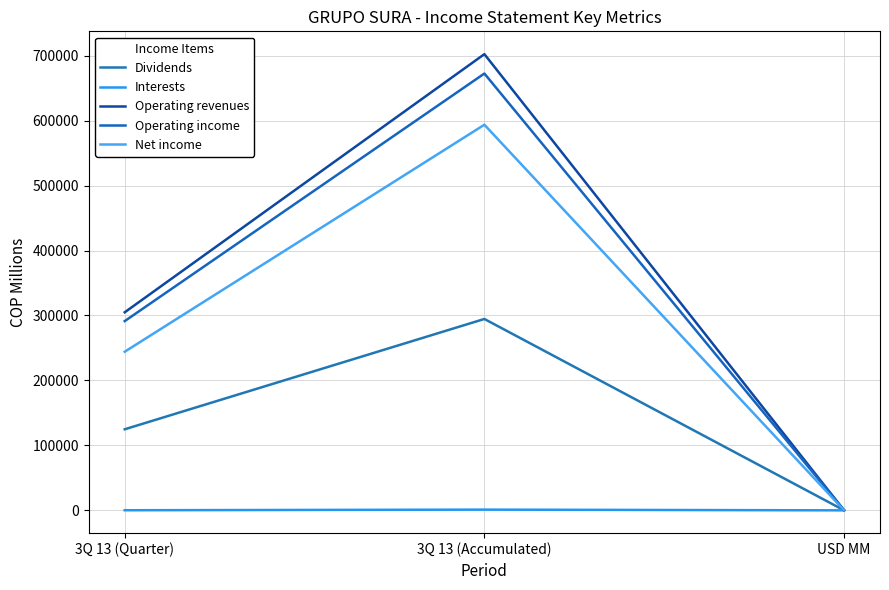

What is the label of the 2nd point from the left?

3Q 13 (Accumulated)